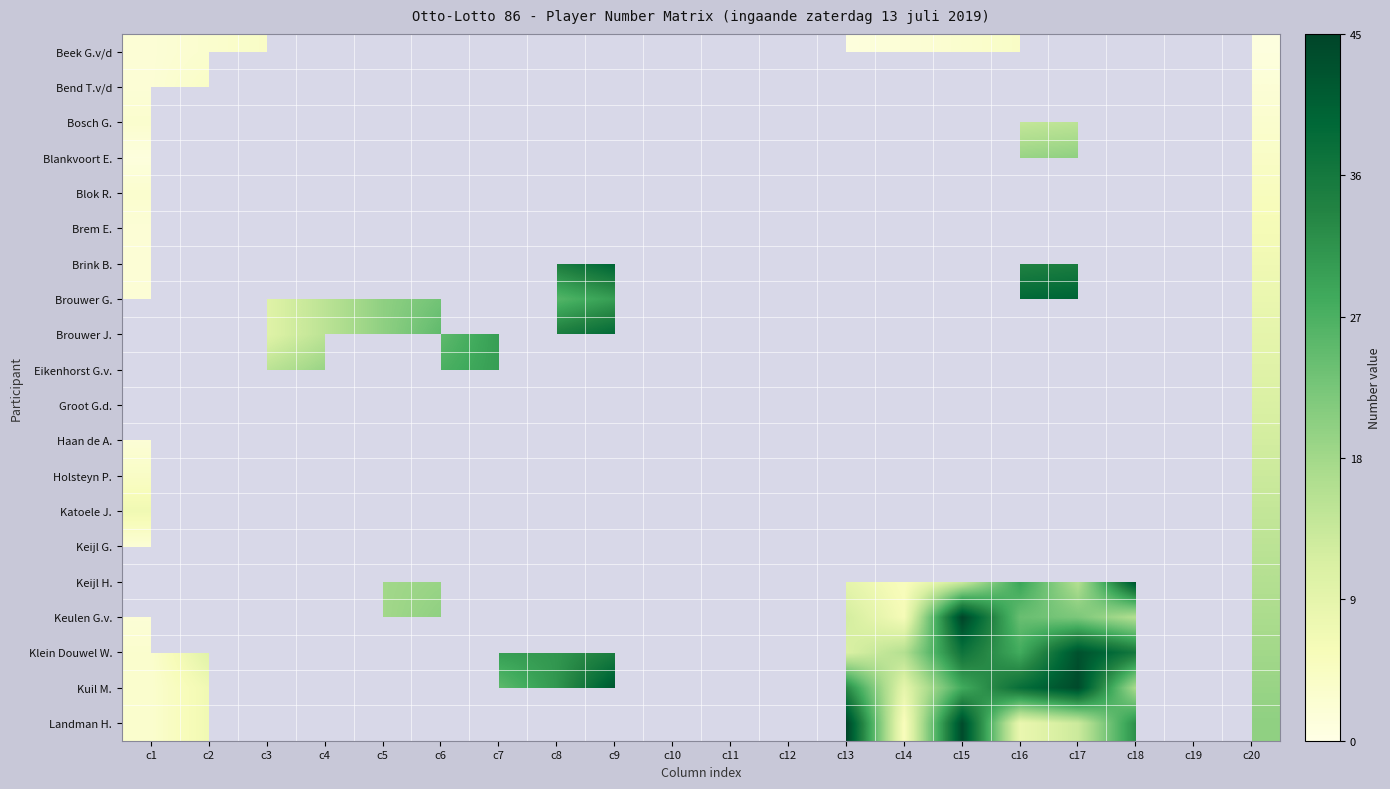

Count the number of categories in the chart.

20